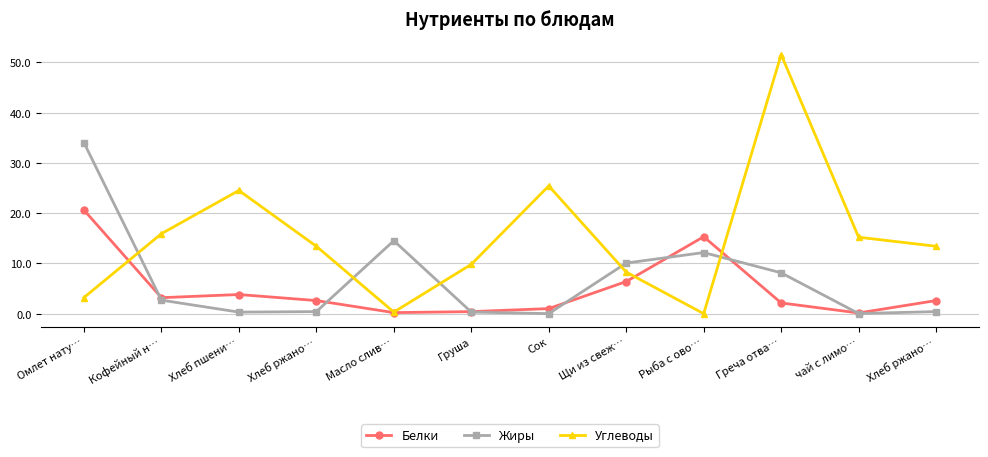

What is the difference between the Углеводы values at Щи из свеж… and Груша?

1.5